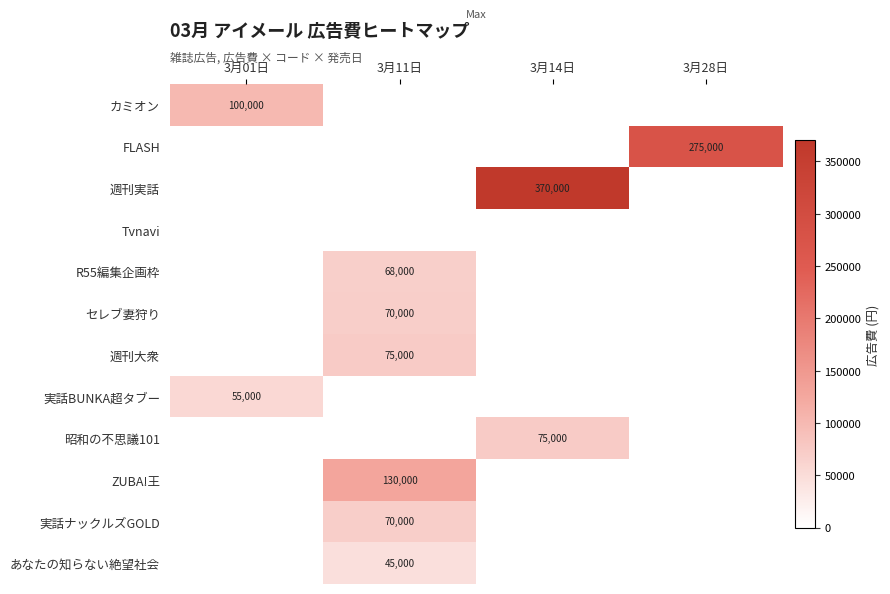

The 昭和の不思議101 series shows 75000 at 3月14日. True or false?

True